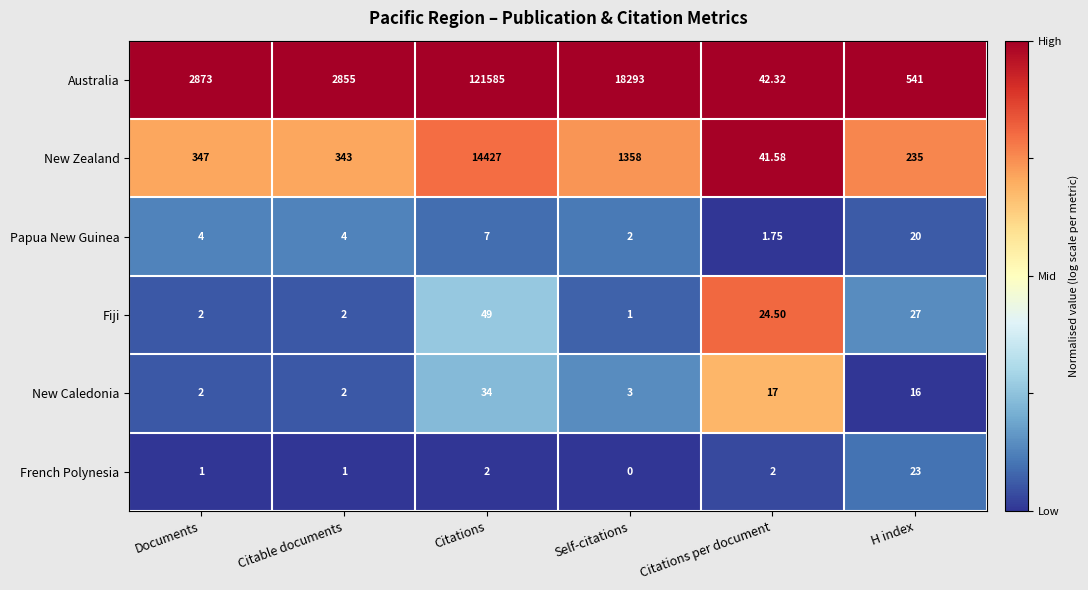

Which category has the highest value in the French Polynesia series?

H index